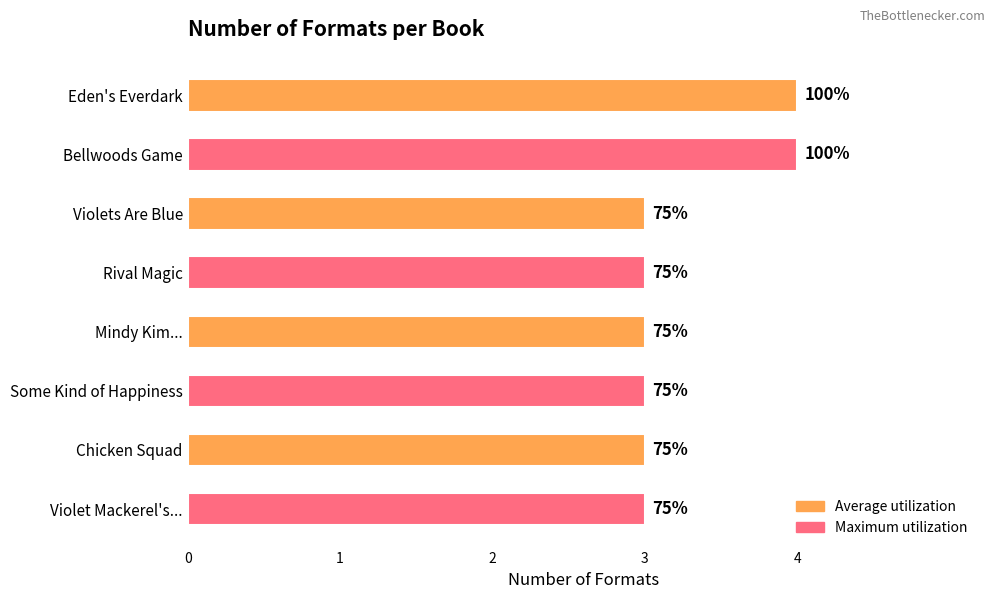

What is the difference between the maximum and minimum values?

1